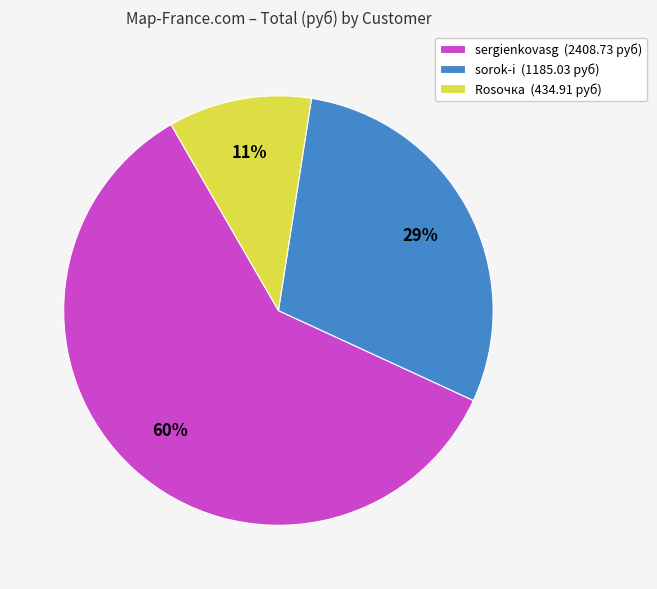

Count the number of slices in the pie.

3